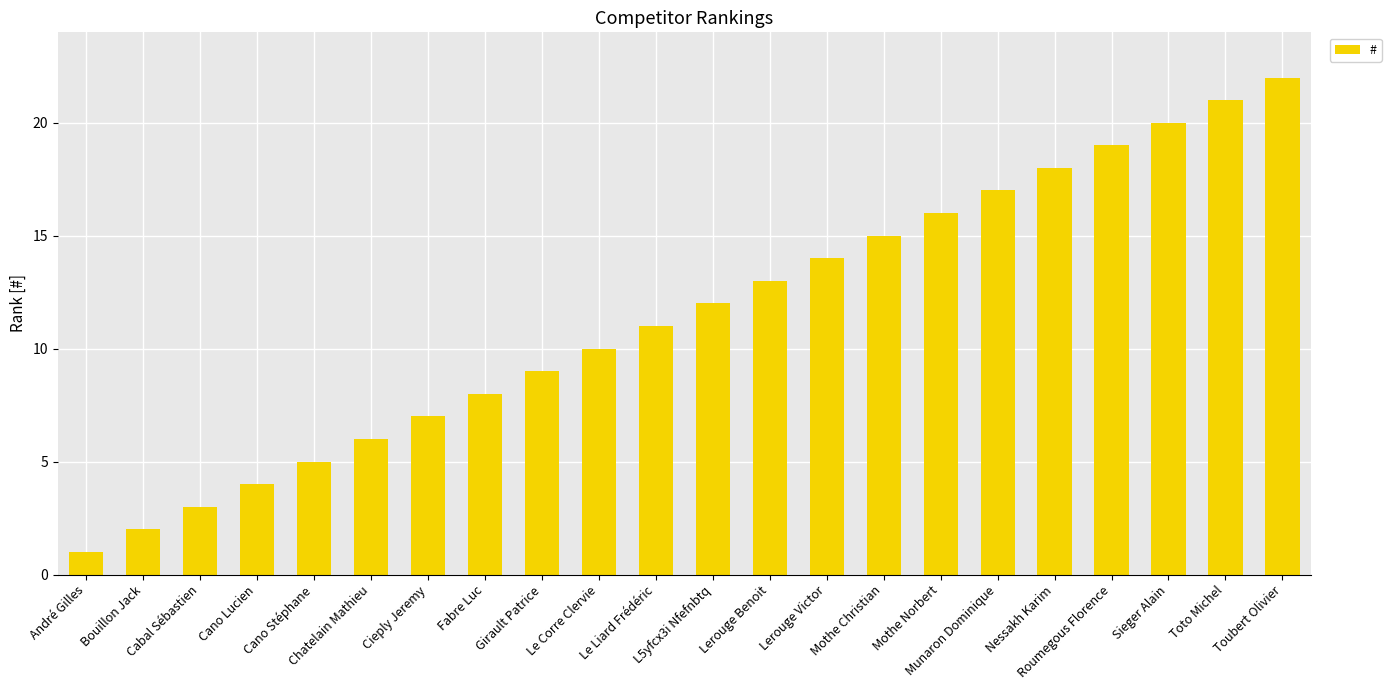

The value at Fabre Luc is 2. True or false?

False